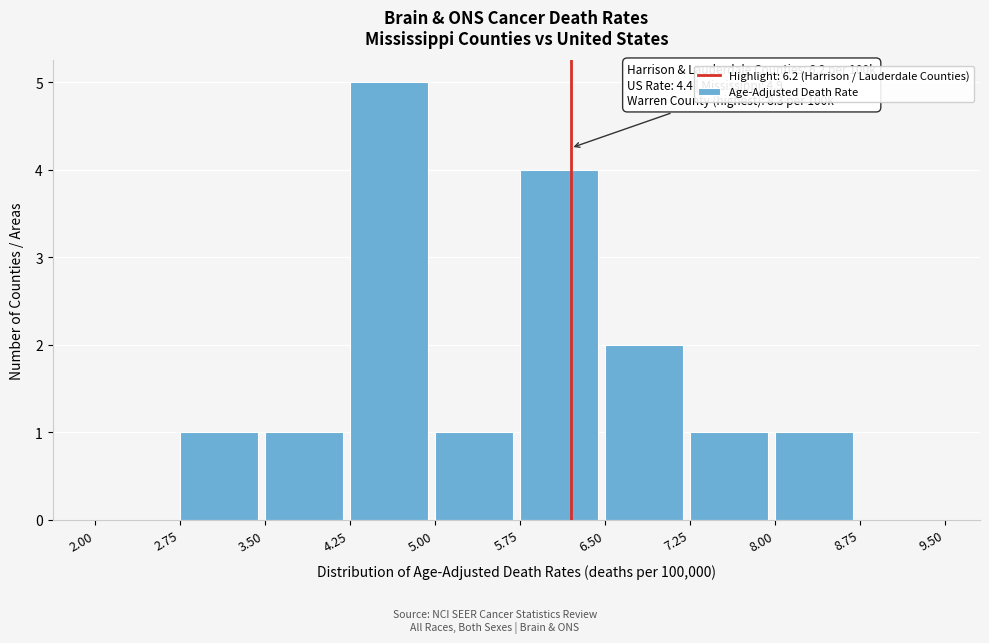

Over which range of the x-axis is the bar tallest?

4.25 to 5.00